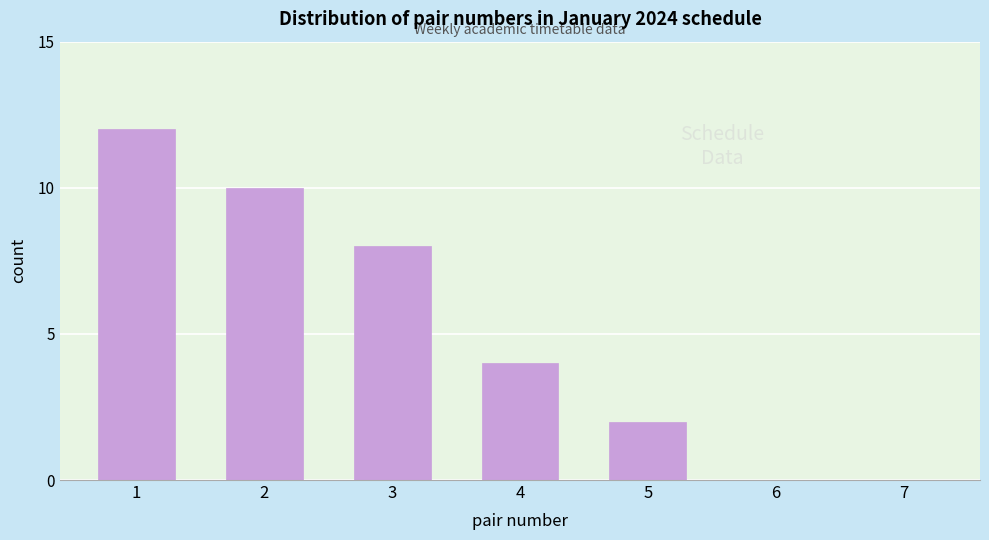

Reading right to left, what are all the values shown in this chart?

7=0	6=0	5=2	4=4	3=8	2=10	1=12